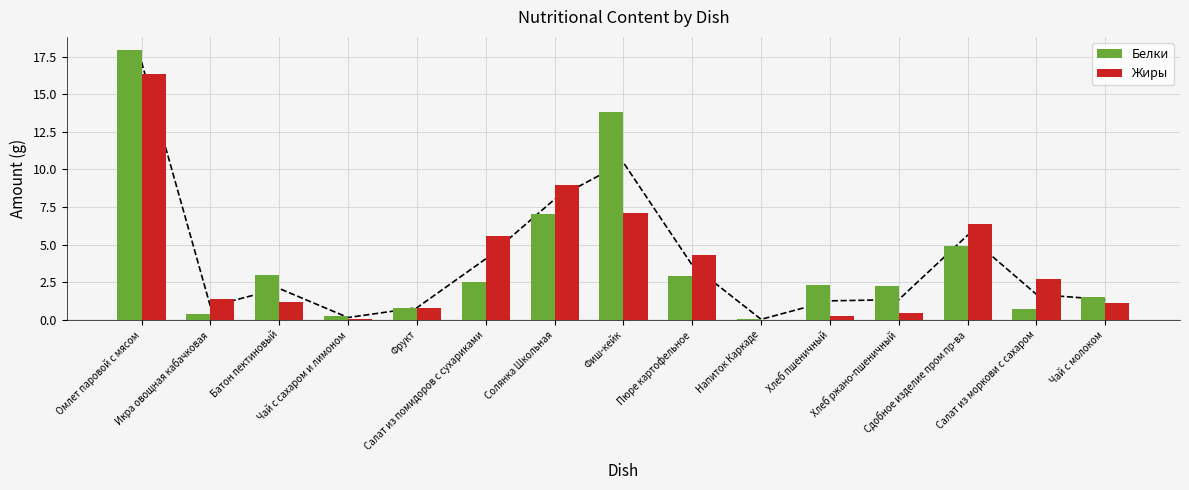

Does the chart contain stacked bars?

No